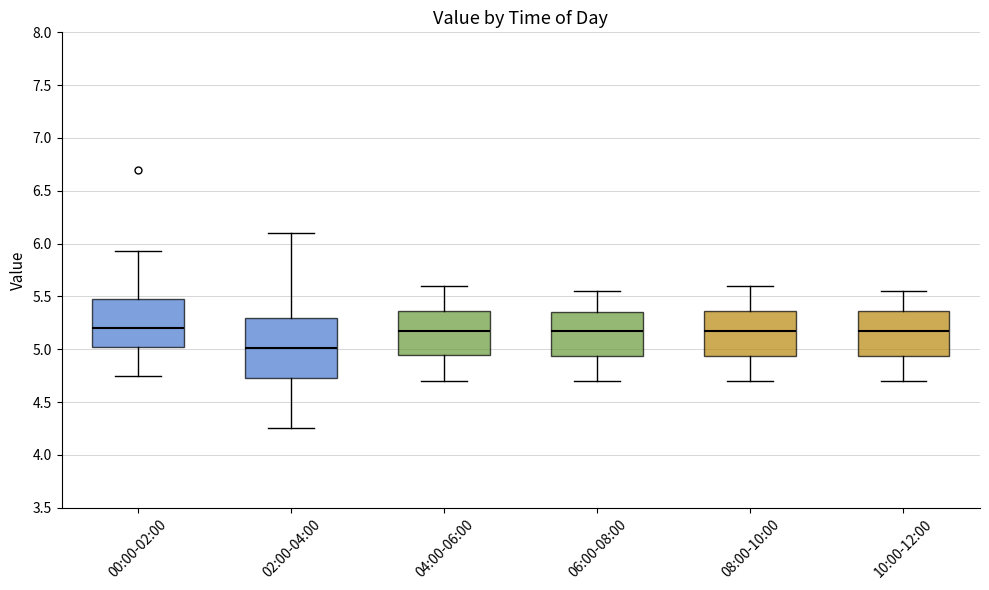

Reading left to right, transcribe this box plot: for each box, give where its median line is, the range the box spans, and where its two whiskers end, as read against the y-axis. The values are not printed on the chart, so give them approximately, as read against the axis.

00:00-02:00: median 5.20, box 5.00 to 5.50, whiskers 4.75 to 5.95
02:00-04:00: median 5.00, box 4.75 to 5.30, whiskers 4.25 to 6.10
04:00-06:00: median 5.20, box 4.95 to 5.35, whiskers 4.70 to 5.60
06:00-08:00: median 5.20, box 4.95 to 5.35, whiskers 4.70 to 5.55
08:00-10:00: median 5.20, box 4.95 to 5.35, whiskers 4.70 to 5.60
10:00-12:00: median 5.20, box 4.95 to 5.35, whiskers 4.70 to 5.55